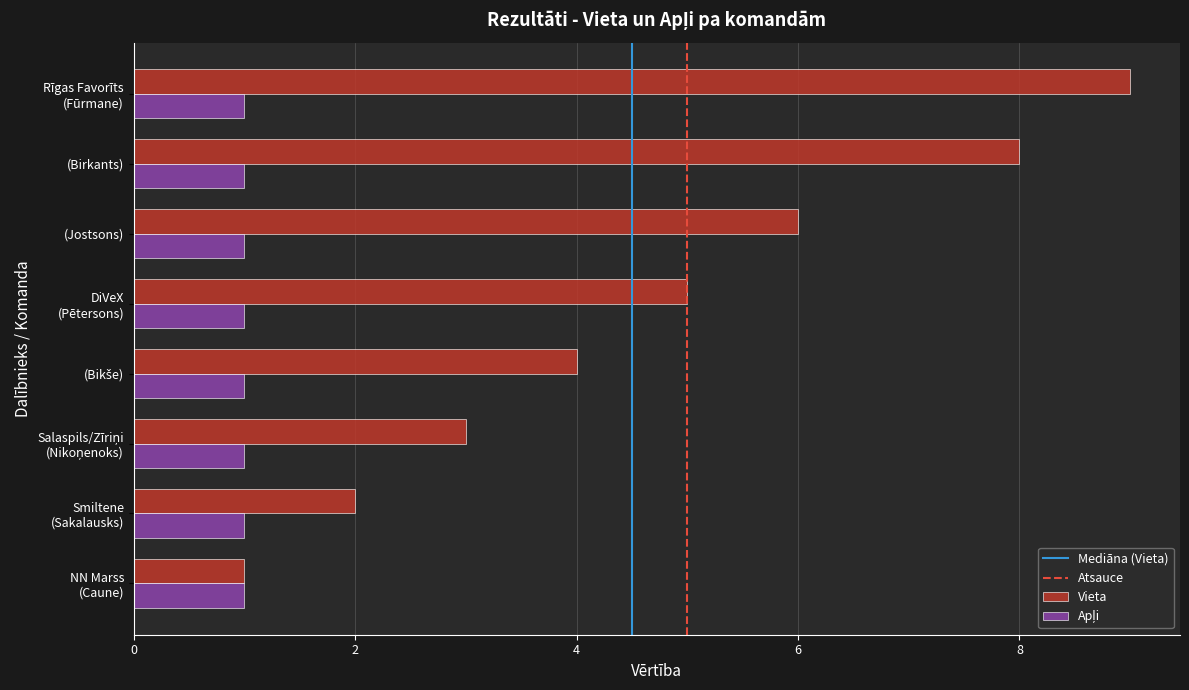

What is the greatest value displayed?

9